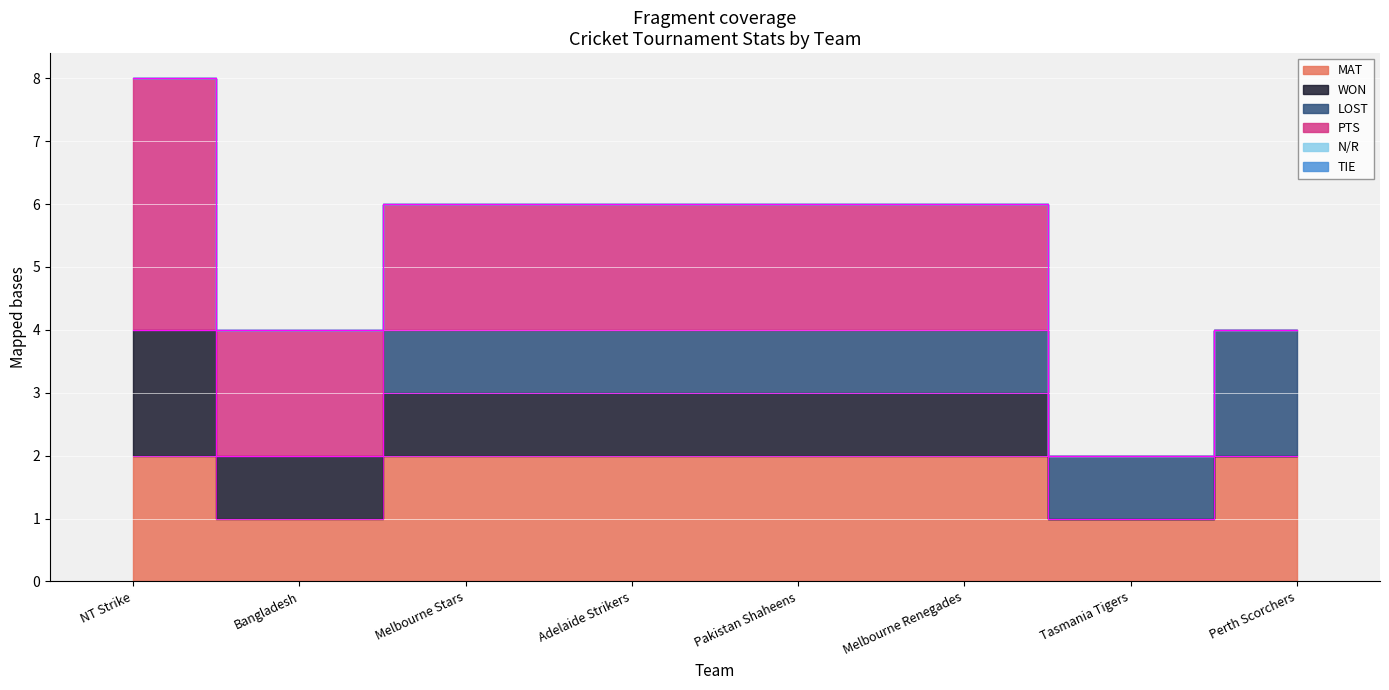

What is the label of the 6th point from the left?

Melbourne Renegades